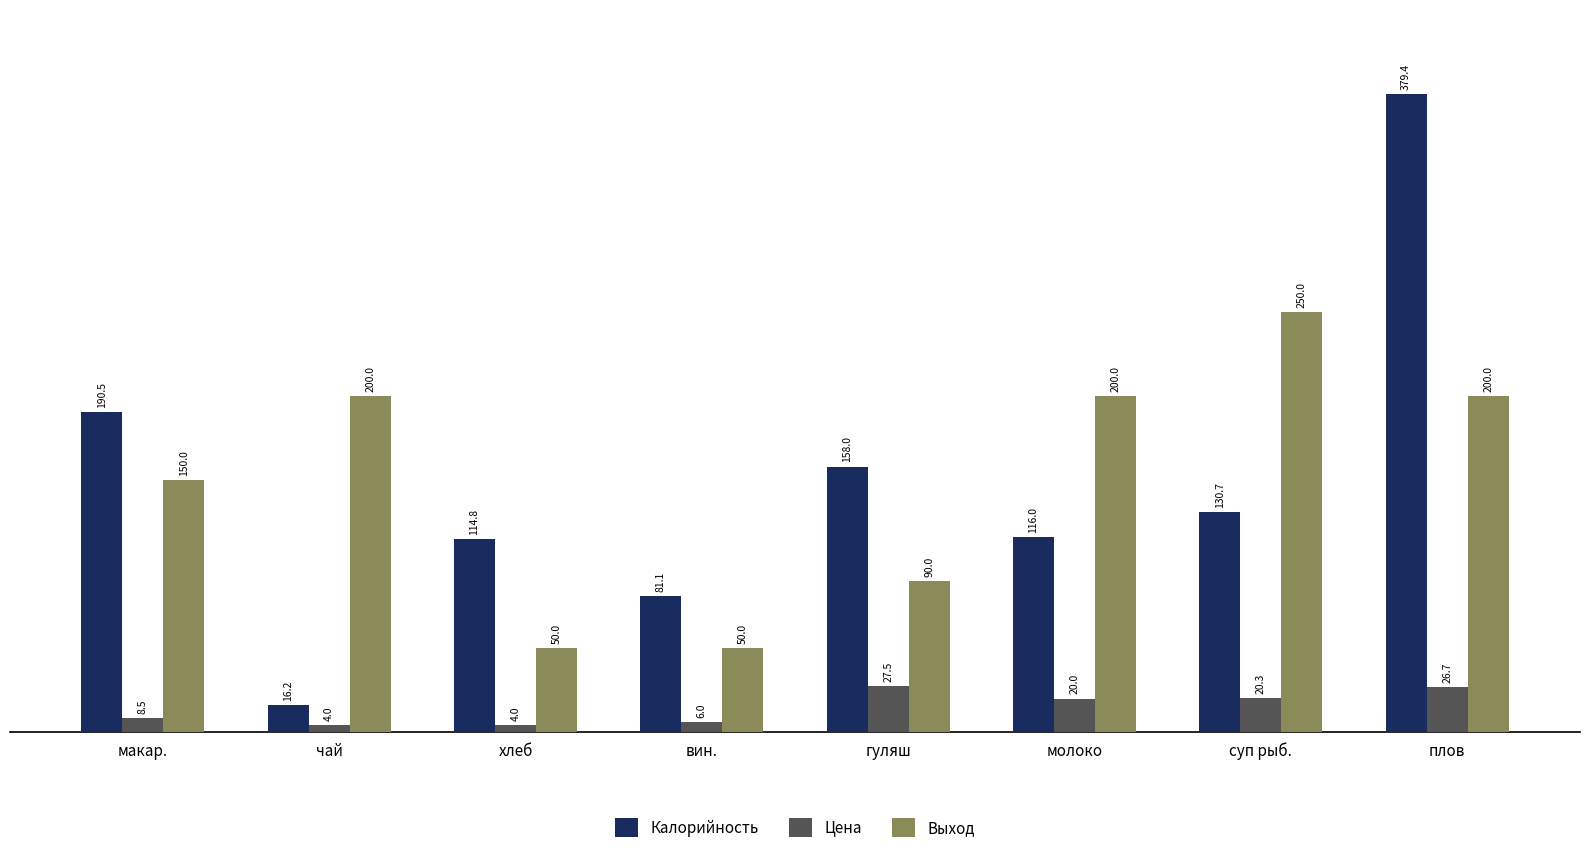

What is the total value across all series at макар.?

349.0